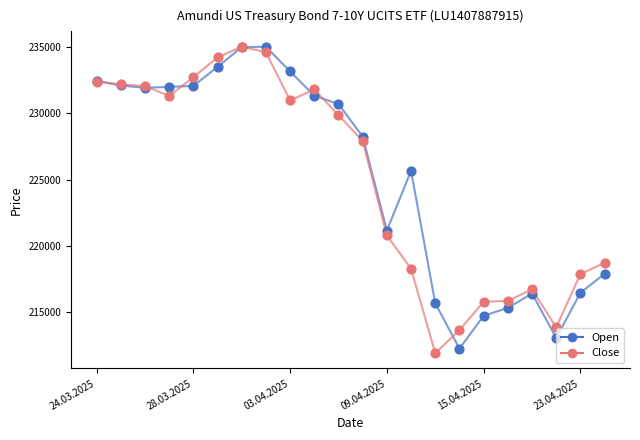

What is the maximum value for Close?

235010